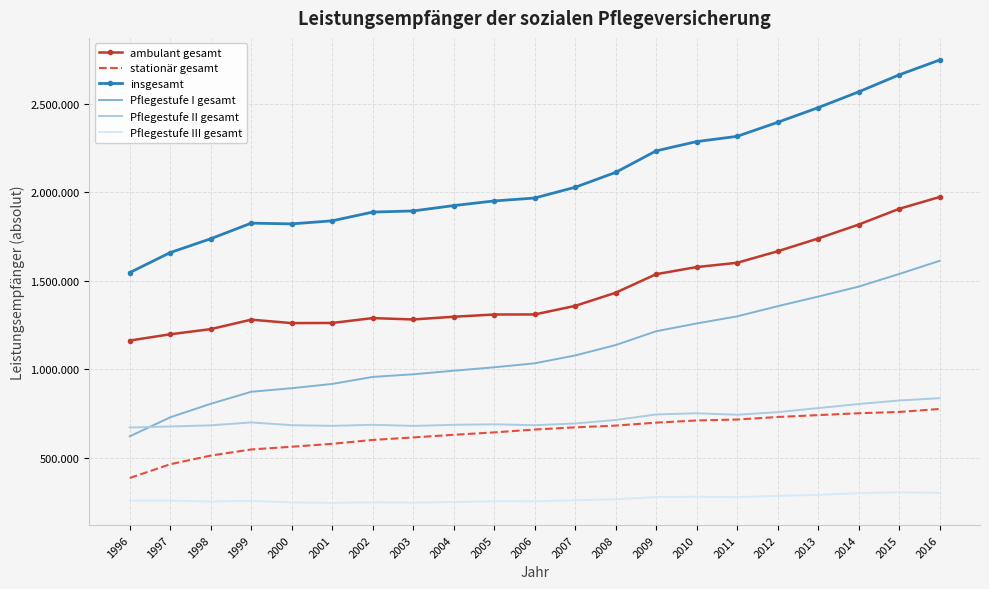

Reading right to left, list all the values displayed in this chart.

ambulant gesamt: 1974197	1907095	1818052	1739337	1667108	1602070	1577844	1537574	1432534	1358201	1309751	1309506	1296811	1281398	1289152	1261667	1260825	1280379	1226715	1197677	1162184
stationär gesamt: 775004	758014	750884	740253	729546	715304	709955	697647	680951	671084	658754	642447	628892	614019	599817	577935	561344	545983	511403	462271	384562
insgesamt: 2749201	2665109	2568936	2479590	2396654	2317374	2287799	2235221	2113485	2029285	1968505	1951953	1925703	1895417	1888969	1839602	1822169	1826362	1738118	1659948	1546746
Pflegestufe I gesamt: 1613020	1538376	1467173	1410646	1356345	1298951	1258732	1214670	1136500	1077718	1033272	1010844	991467	971209	956376	916623	892583	872264	804356	727864	620318
Pflegestufe II gesamt: 836091	823051	802951	779903	756892	742429	750664	743970	712621	693077	683109	688371	685558	679159	685524	679472	683266	698846	682431	675965	670147
Pflegestufe III gesamt: 300090	303682	298812	289041	283417	275994	278403	276581	264364	258490	252124	252738	248678	245049	247069	243507	246320	255252	251331	256119	256281